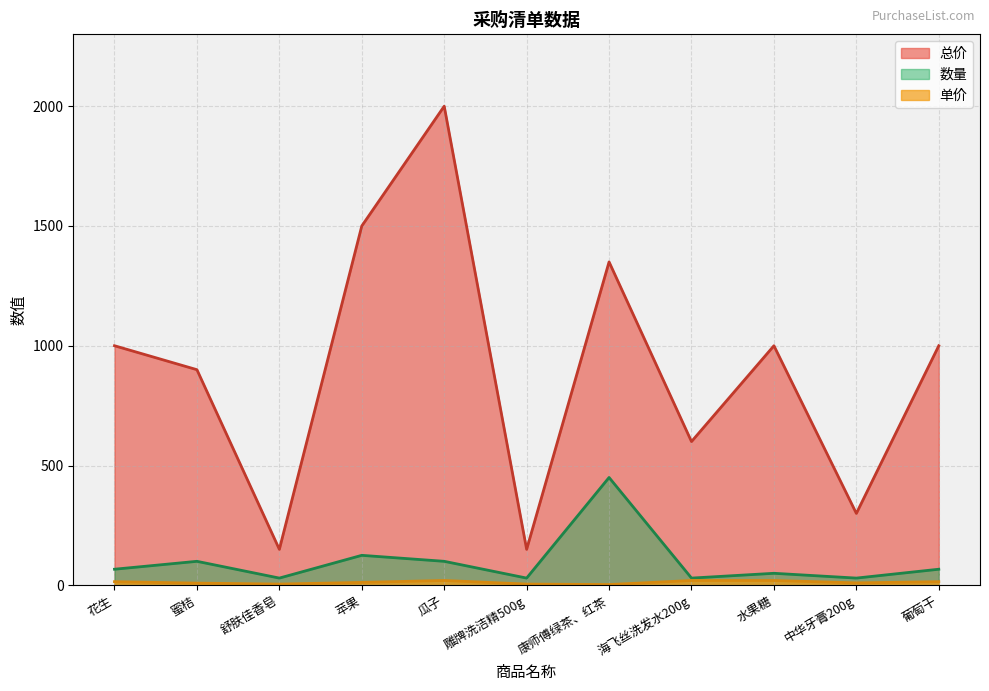

Reading right to left, transcribe all the data shown in this chart.

总价: 葡萄干=1000	中华牙膏200g=300	水果糖=1000	海飞丝洗发水200g=600	康师傅绿茶、红茶=1350	雕牌洗洁精500g=150	瓜子=2000	苹果=1500	舒肤佳香皂=150	蜜桔=900	花生=1000
单价: 葡萄干=15	中华牙膏200g=10	水果糖=20	海飞丝洗发水200g=20	康师傅绿茶、红茶=3	雕牌洗洁精500g=5	瓜子=20	苹果=12	舒肤佳香皂=5	蜜桔=9	花生=15
数量: 葡萄干=67	中华牙膏200g=30	水果糖=50	海飞丝洗发水200g=30	康师傅绿茶、红茶=450	雕牌洗洁精500g=30	瓜子=100	苹果=125	舒肤佳香皂=30	蜜桔=100	花生=67